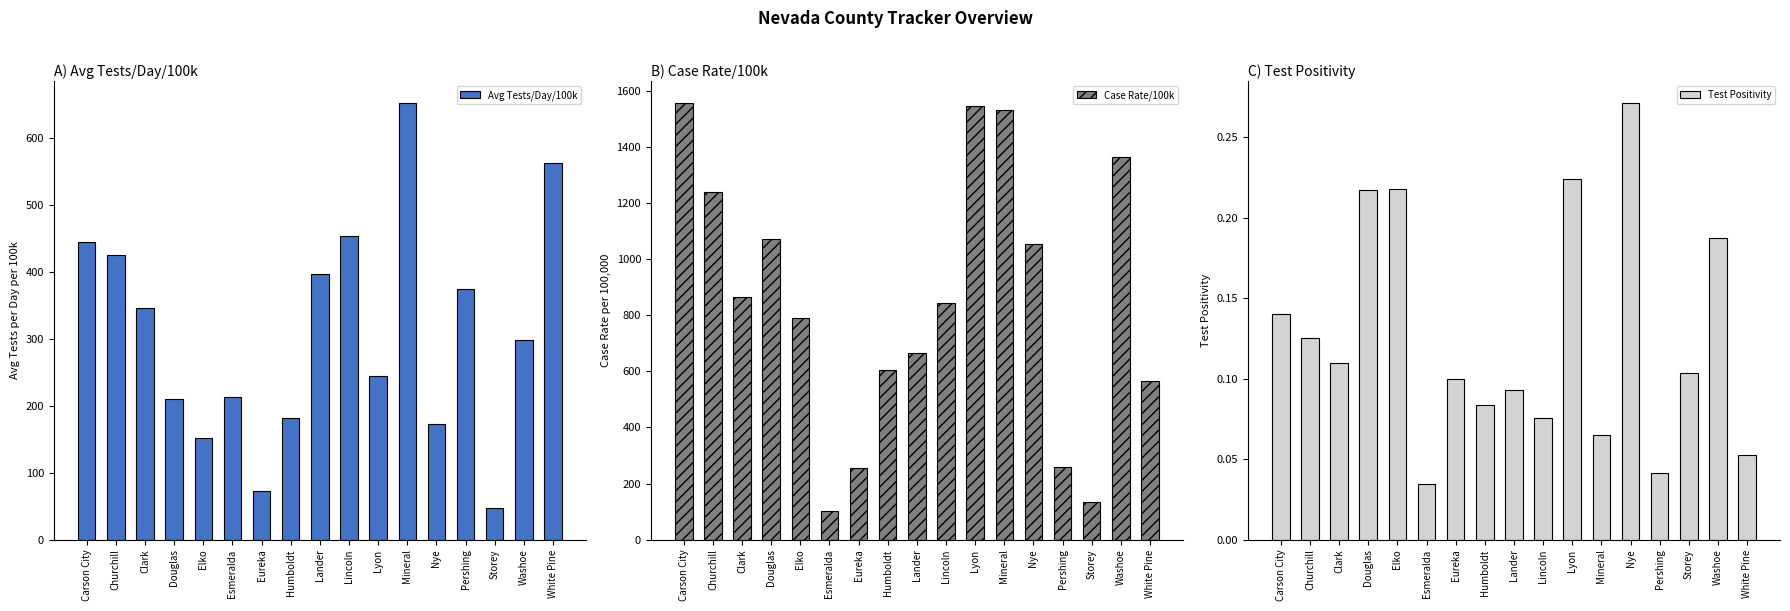

Rank the categories by Test Positivity value from highest to lowest.

Nye, Lyon, Elko, Douglas, Washoe, Carson City, Churchill, Clark, Storey, Eureka, Lander, Humboldt, Lincoln, Mineral, White Pine, Pershing, Esmeralda